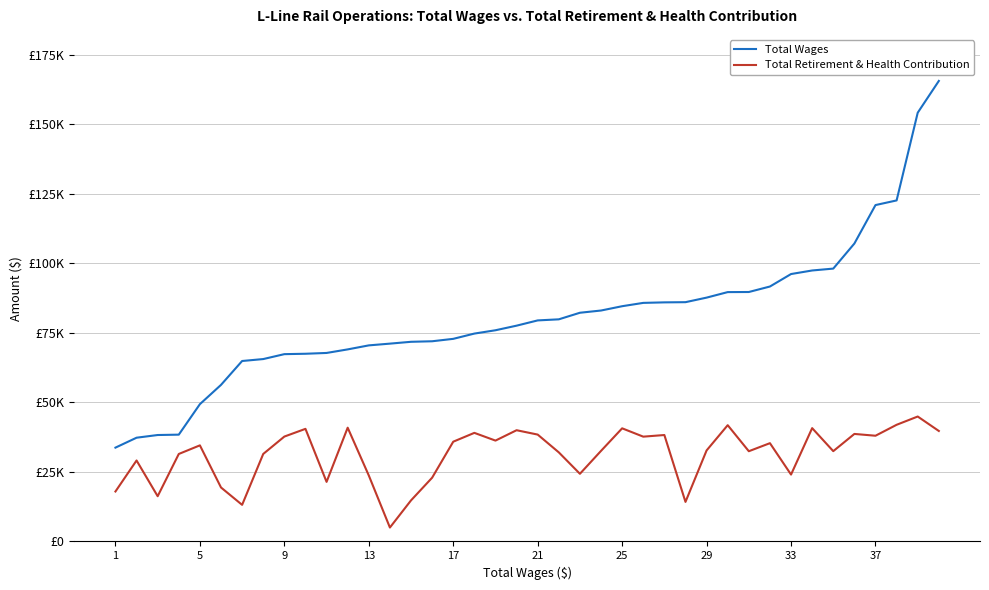

What is the lowest value of the Total Retirement & Health Contribution series?

5005